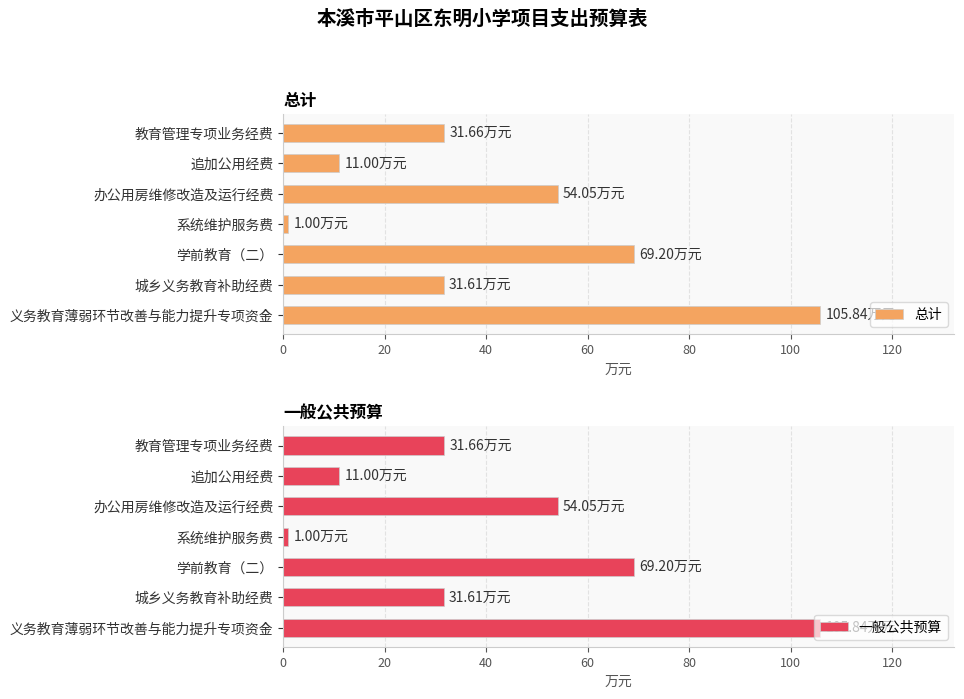

What is the highest value of the 总计 series?

105.8